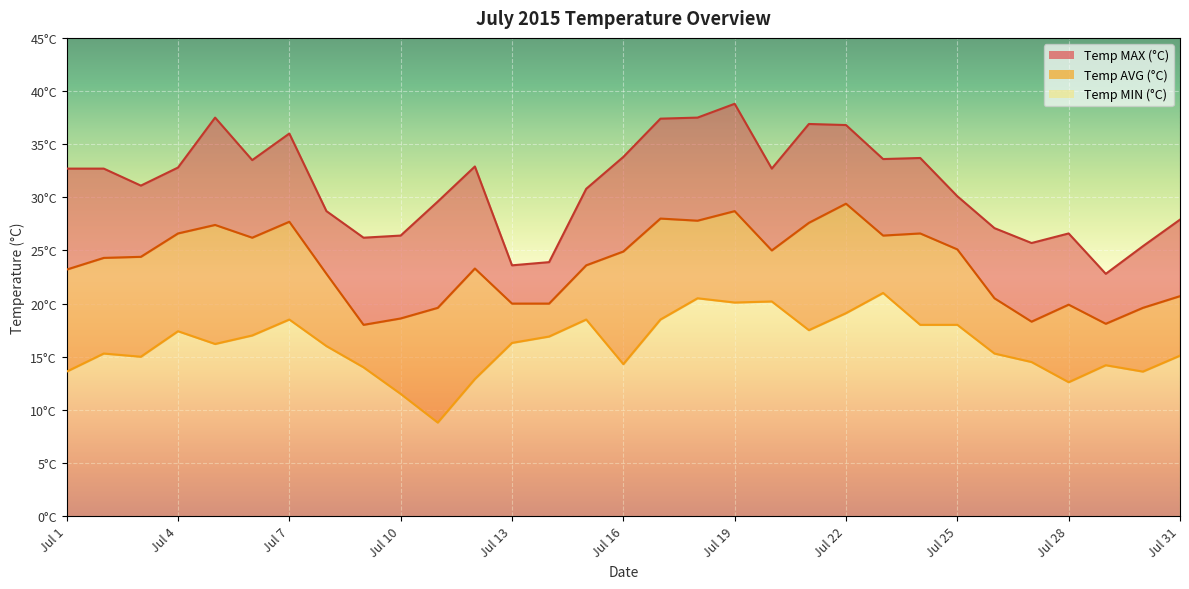

Count the number of categories in the chart.

31